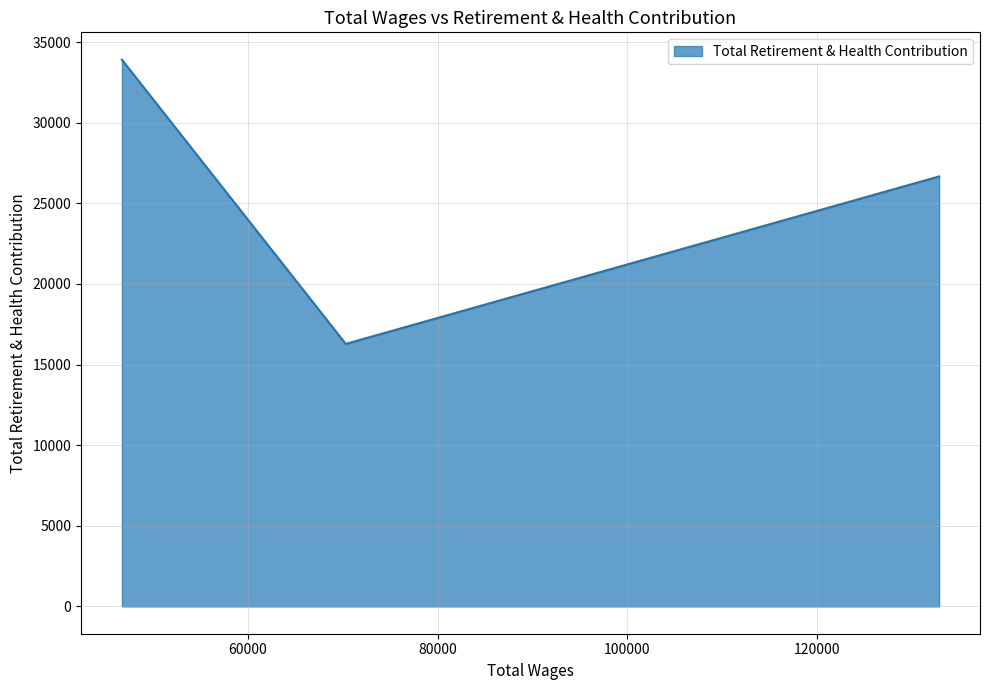

How many values are below 26666?

1